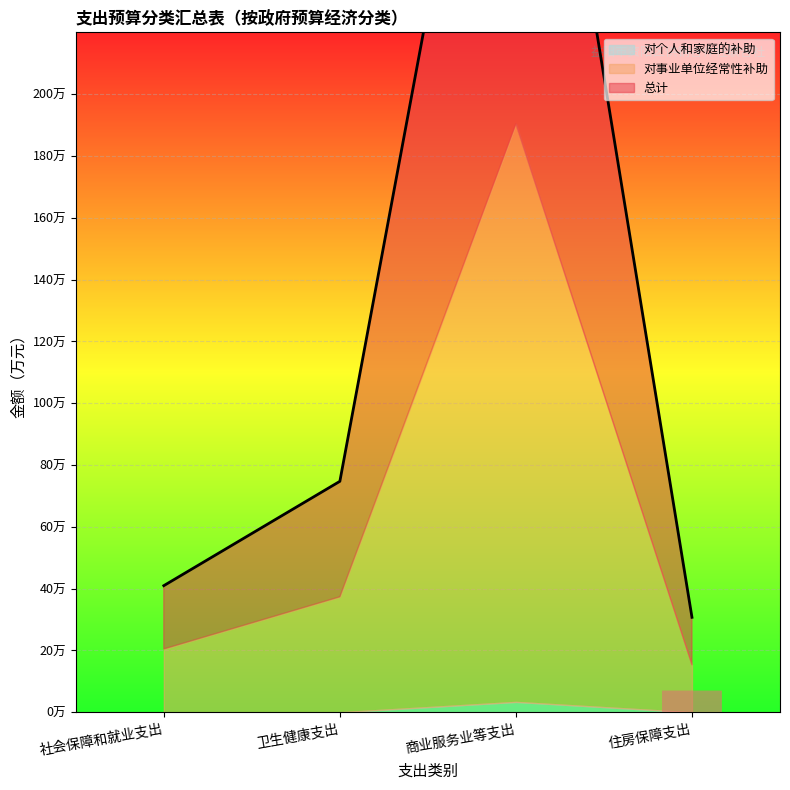

What is the difference between the maximum and minimum values in the 对事业单位经常性补助 series?

171.7